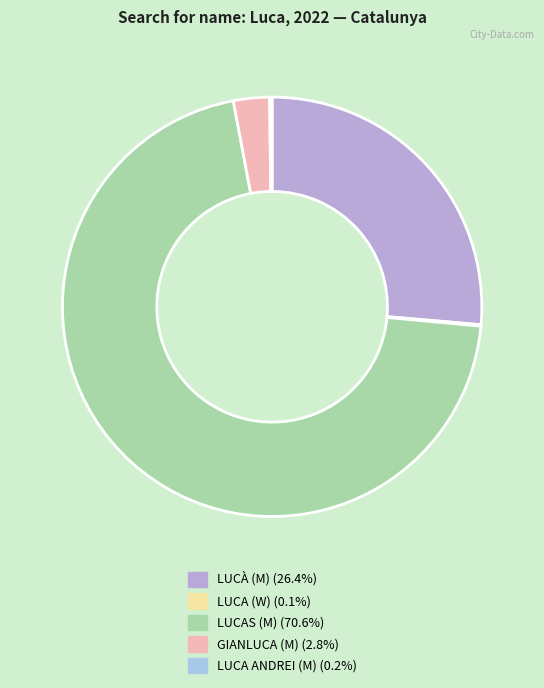

To the nearest percent, what percentage of the pie is GIANLUCA (M)?

3%